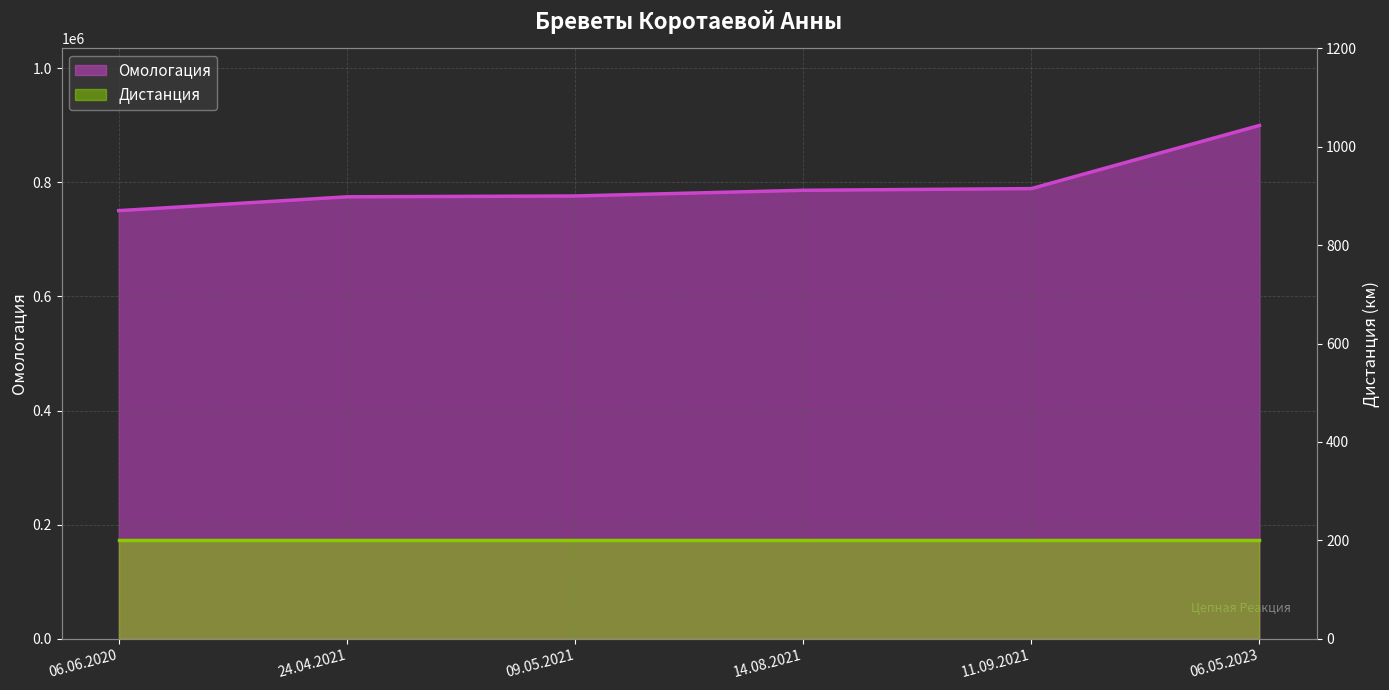

Approximately how many times larger is the value at 24.04.2021 compared to 06.06.2020?

1.0